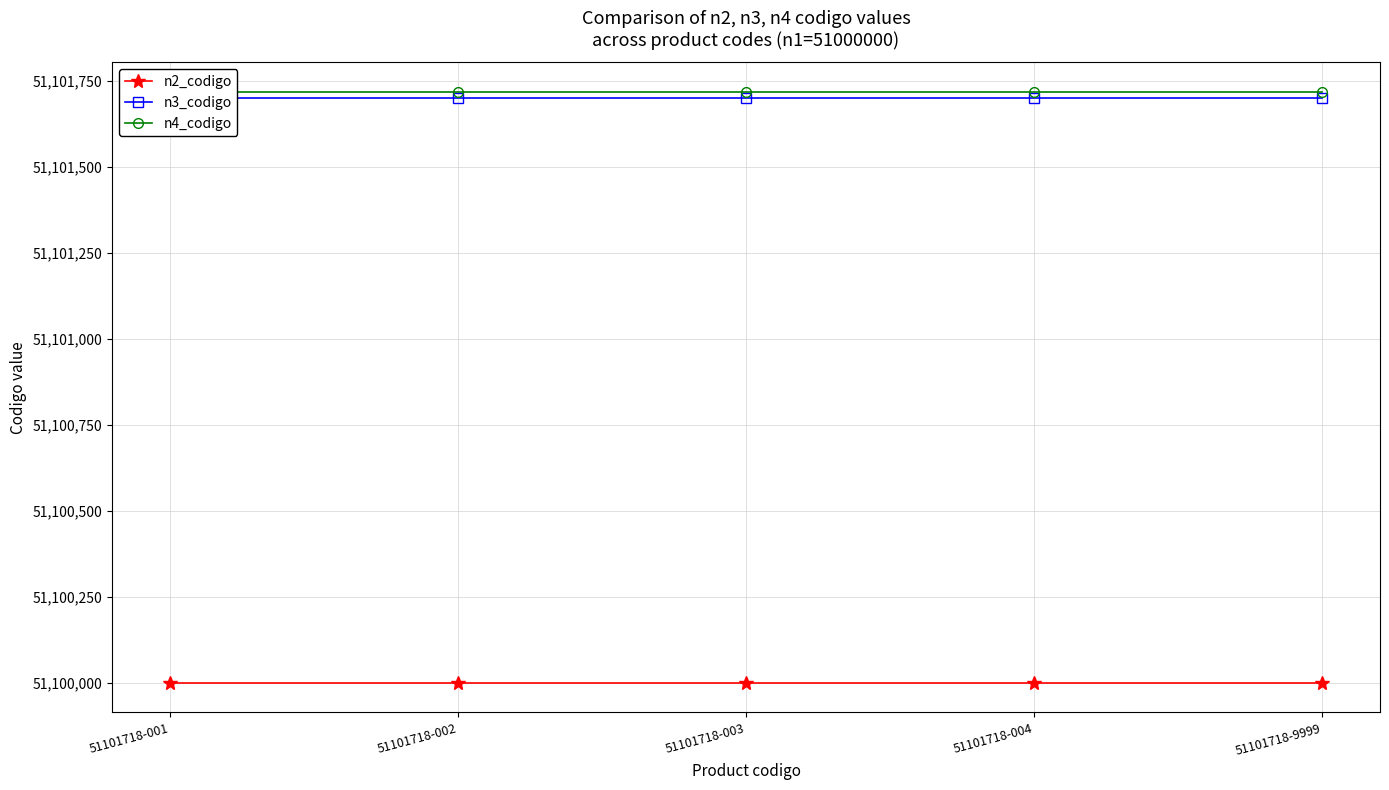

Reading left to right, what are all the values shown in this chart?

n2_codigo: 51101718-001=51100000	51101718-002=51100000	51101718-003=51100000	51101718-004=51100000	51101718-9999=51100000
n3_codigo: 51101718-001=51101700	51101718-002=51101700	51101718-003=51101700	51101718-004=51101700	51101718-9999=51101700
n4_codigo: 51101718-001=51101718	51101718-002=51101718	51101718-003=51101718	51101718-004=51101718	51101718-9999=51101718